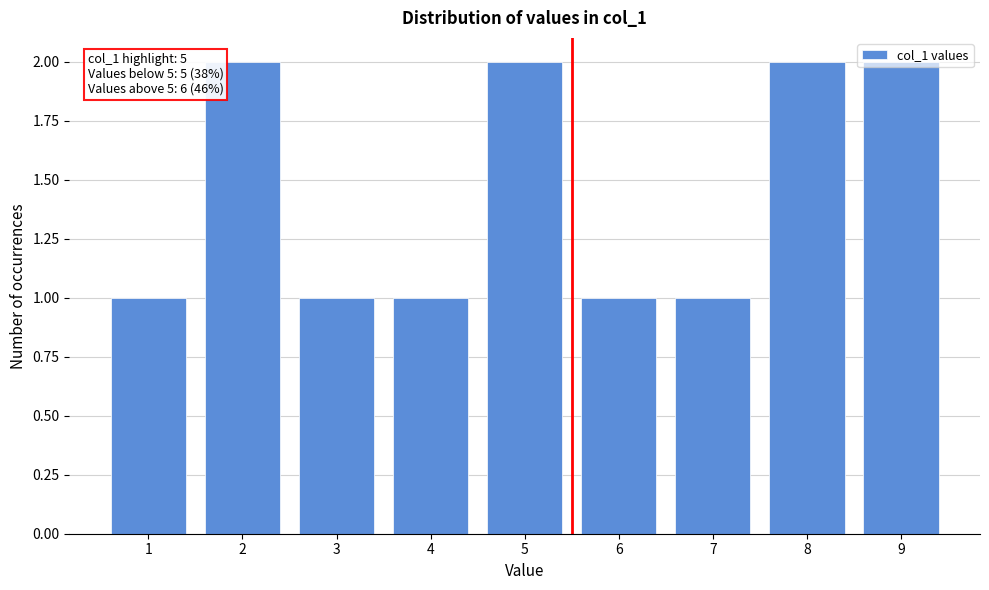

What is the sum of all values?

13